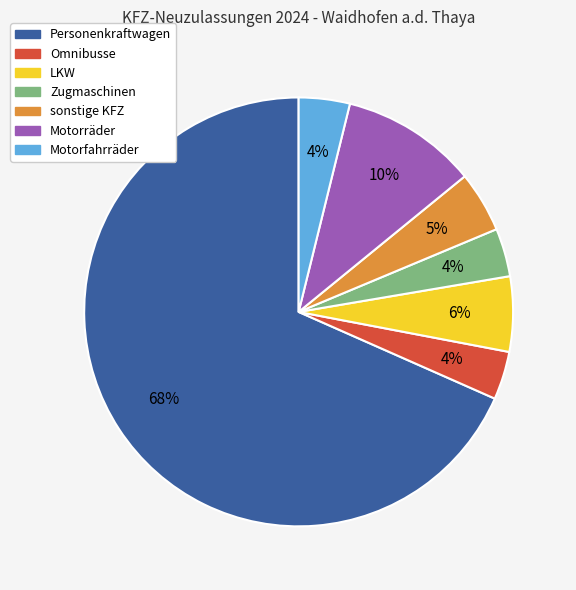

What is the ratio of the value at Omnibusse to the value at Motorräder?

0.4